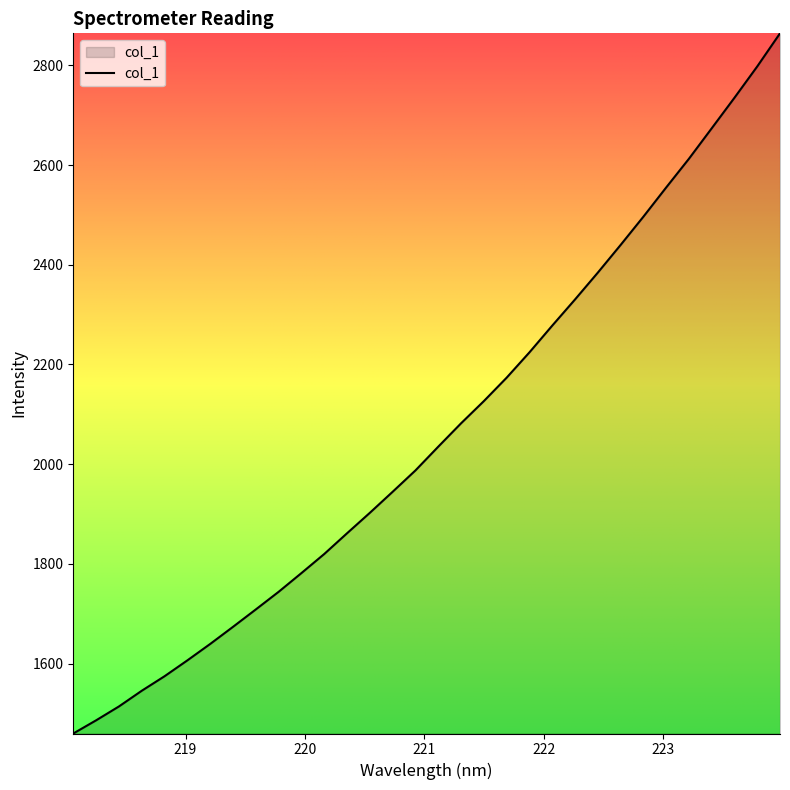

What is the greatest value displayed?

2864.2